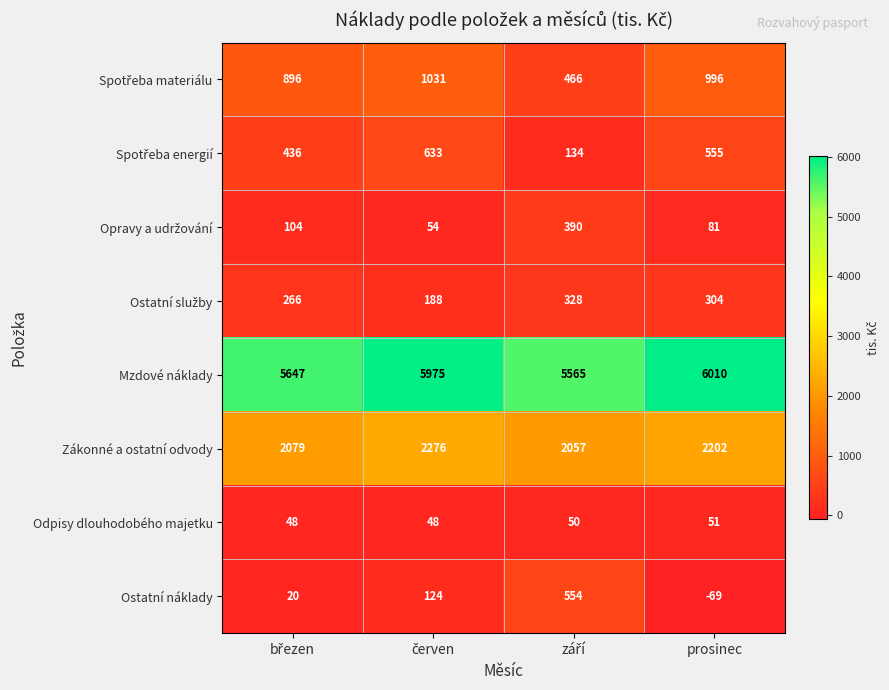

What is the difference between the maximum and second lowest values in the Mzdové náklady series?

363